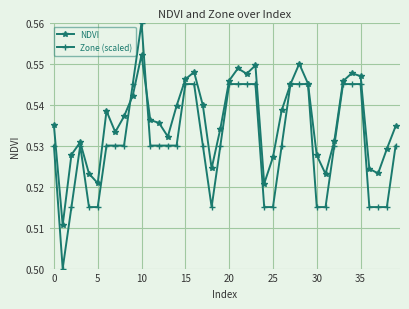

What is the difference between the maximum and minimum values in the Zone (scaled) series?

0.1